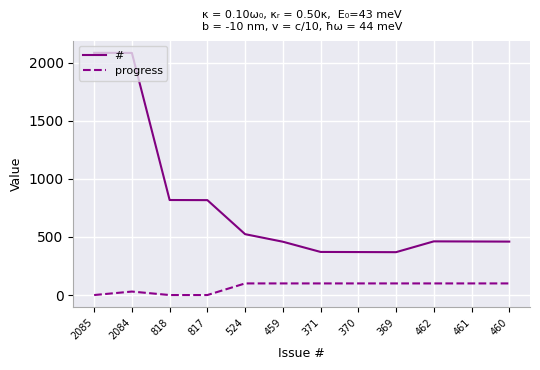

Which series has the largest range (max minus min)?

#